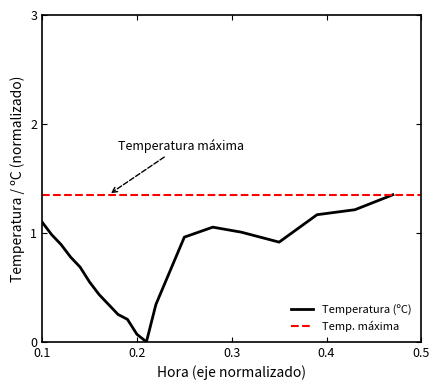

What is the sum of all values?

14.3